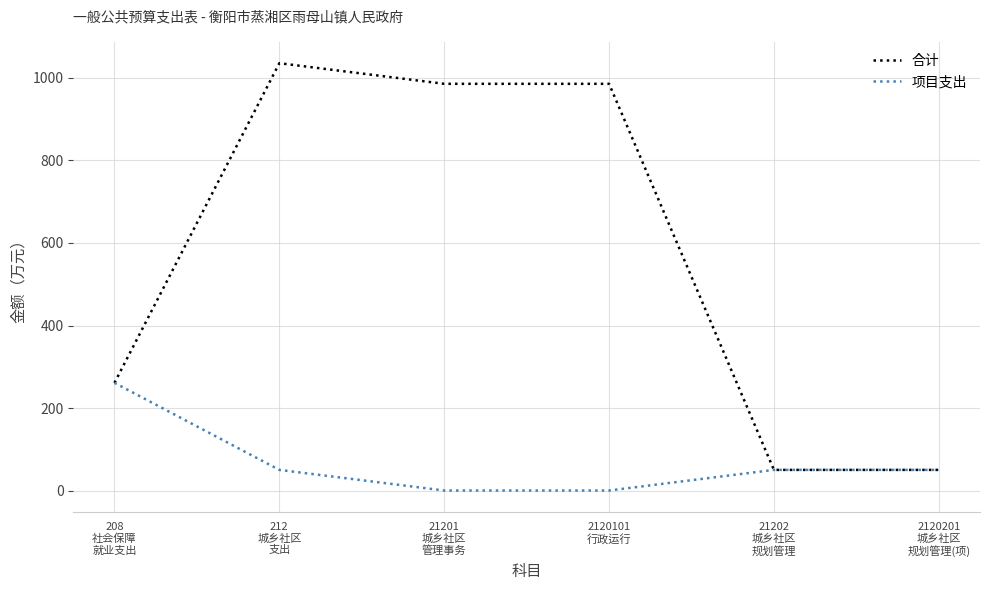

What is the difference between the maximum and second lowest values in the 项目支出 series?

261.0